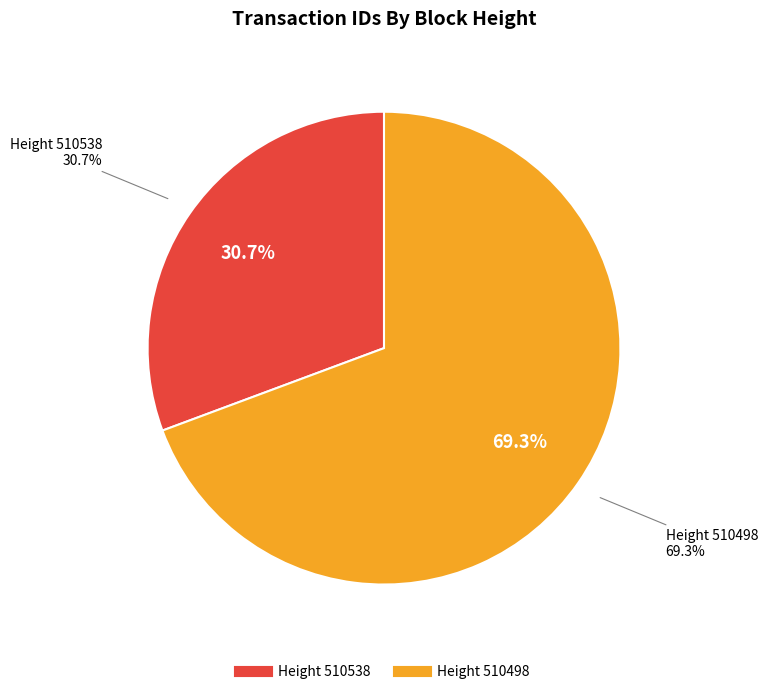

How many segments does this pie chart have?

2